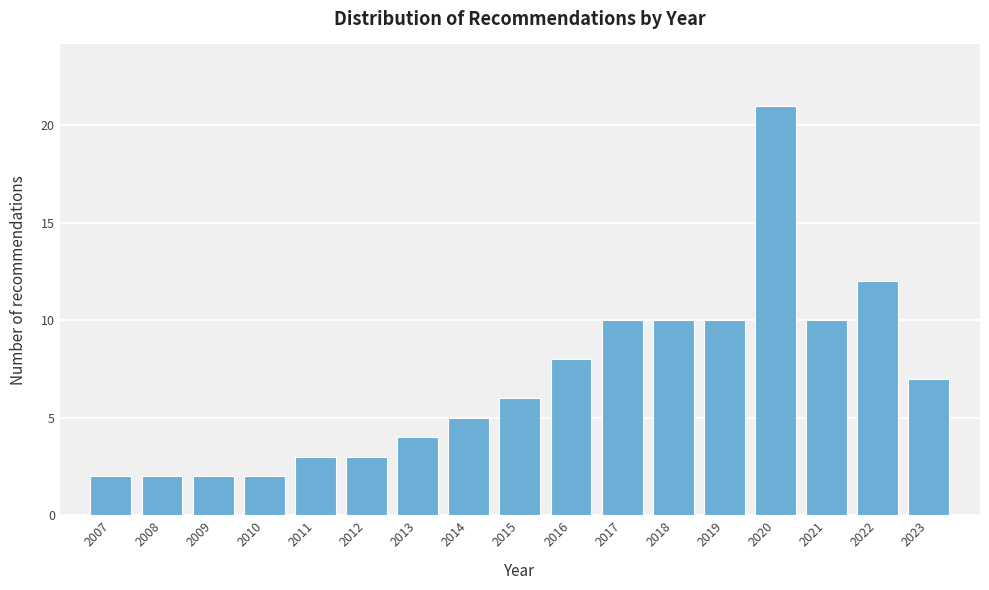

Reading right to left, what are all the values shown in this chart?

2023=7	2022=12	2021=10	2020=21	2019=10	2018=10	2017=10	2016=8	2015=6	2014=5	2013=4	2012=3	2011=3	2010=2	2009=2	2008=2	2007=2